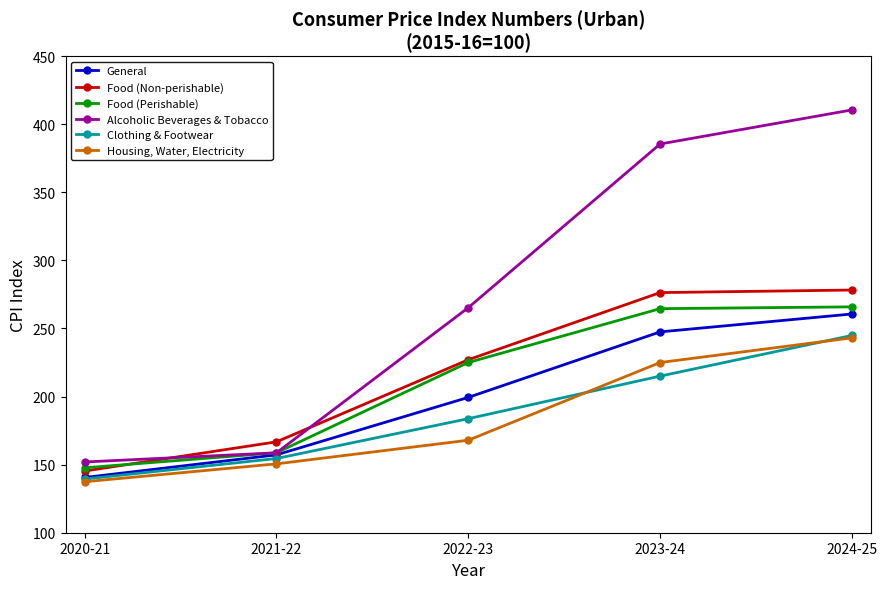

What are all the series names shown in the legend?

General, Food (Non-perishable), Food (Perishable), Alcoholic Beverages & Tobacco, Clothing & Footwear, Housing, Water, Electricity